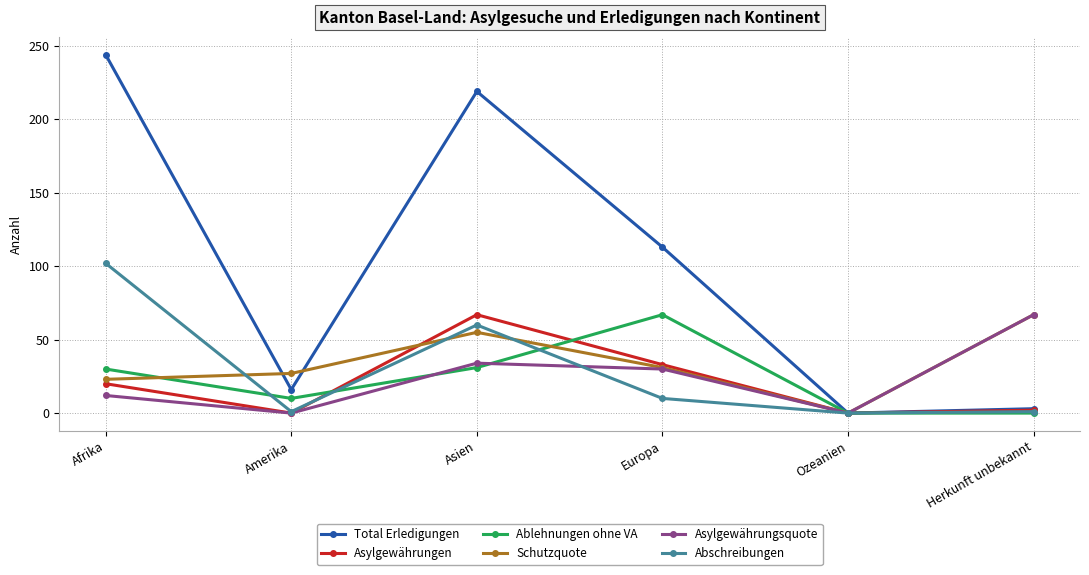

What is the highest value of the Schutzquote series?

67